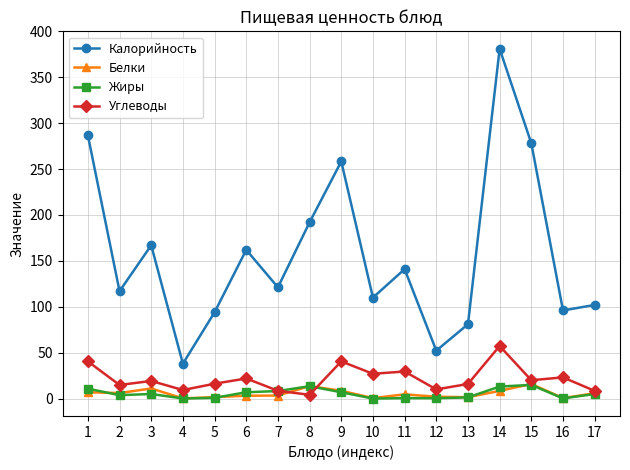

Which series has the largest range (max minus min)?

Калорийность